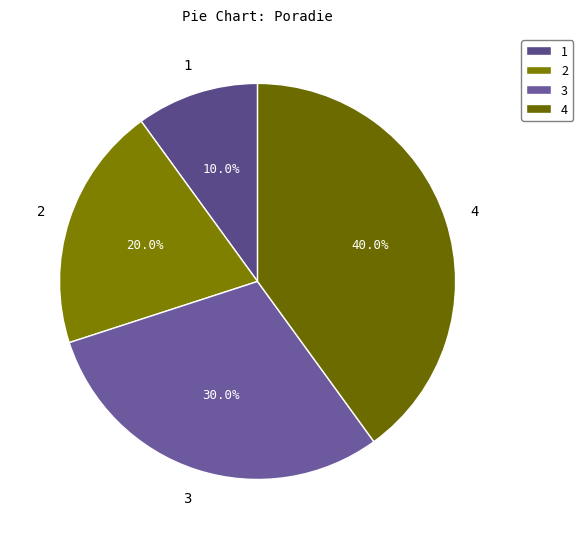

What is the smallest slice in the pie chart?

1